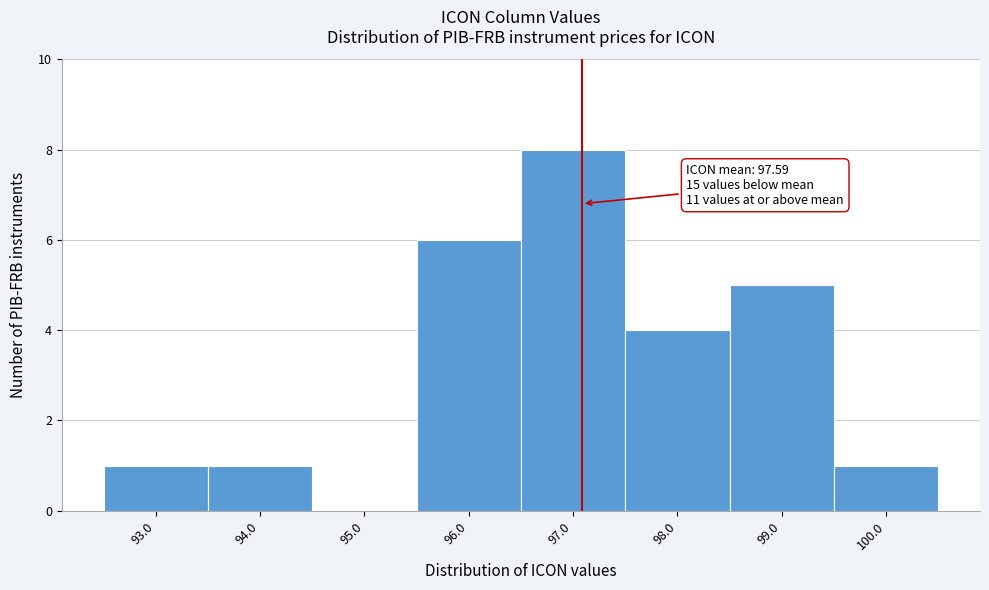

Reading left to right, transcribe all the data shown in this chart.

93.0=1	94.0=1	95.0=0	96.0=6	97.0=8	98.0=4	99.0=5	100.0=1